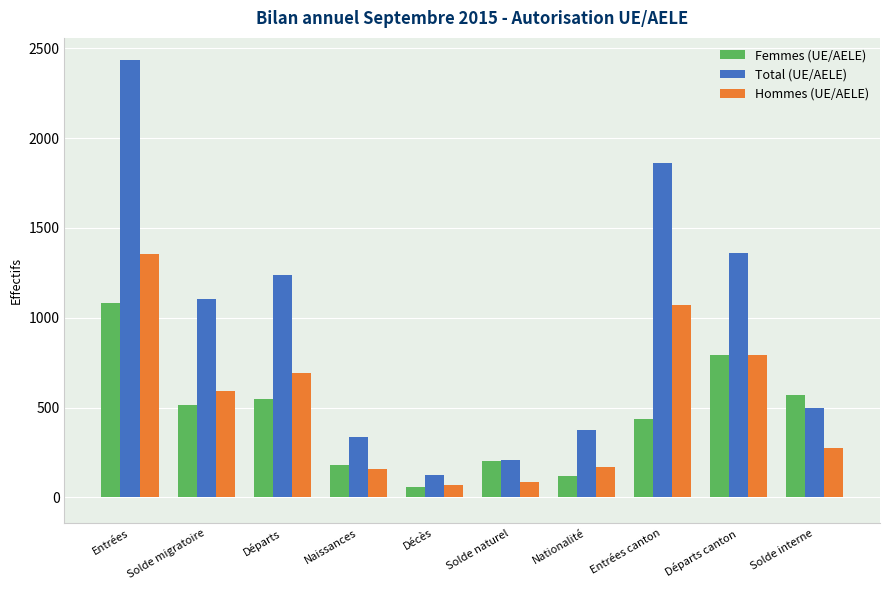

Between Entrées and Nationalité, which series saw the biggest shift?

Total (UE/AELE)